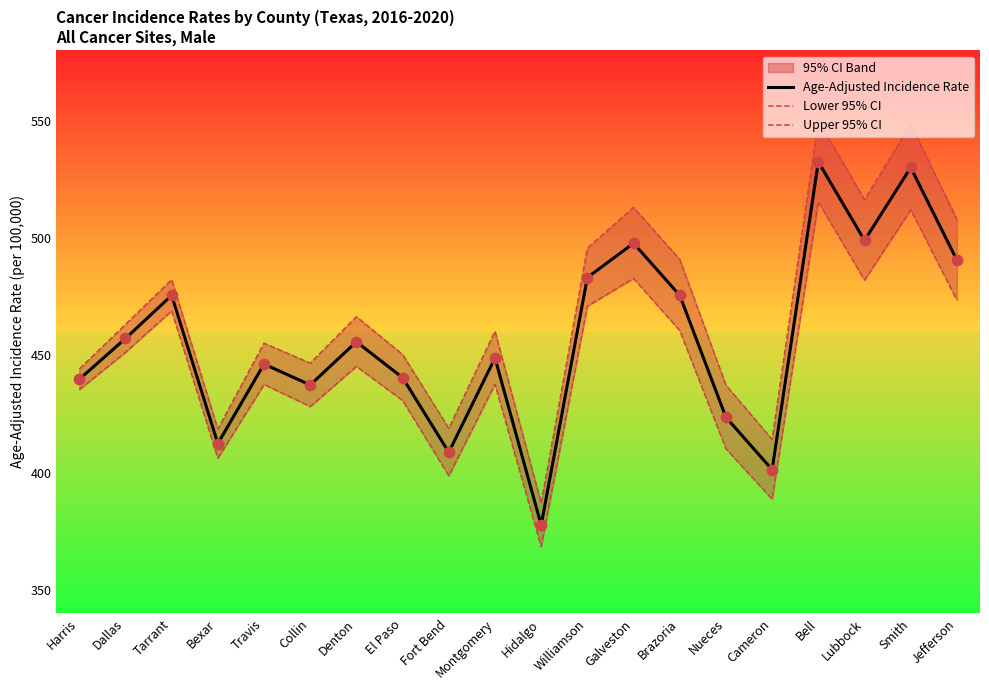

Which series has the largest total across all categories?

Upper 95% CI